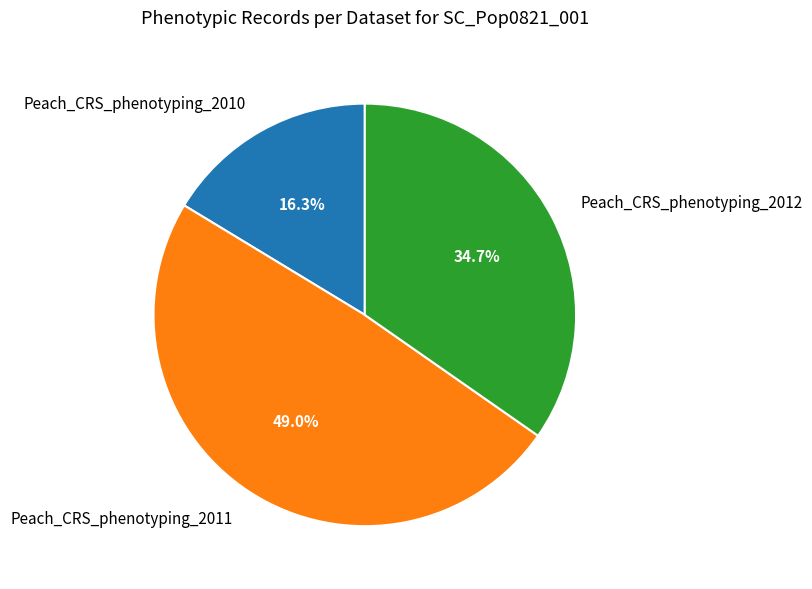

Approximately how many times larger is the value at Peach_CRS_phenotyping_2012 compared to Peach_CRS_phenotyping_2010?

2.1